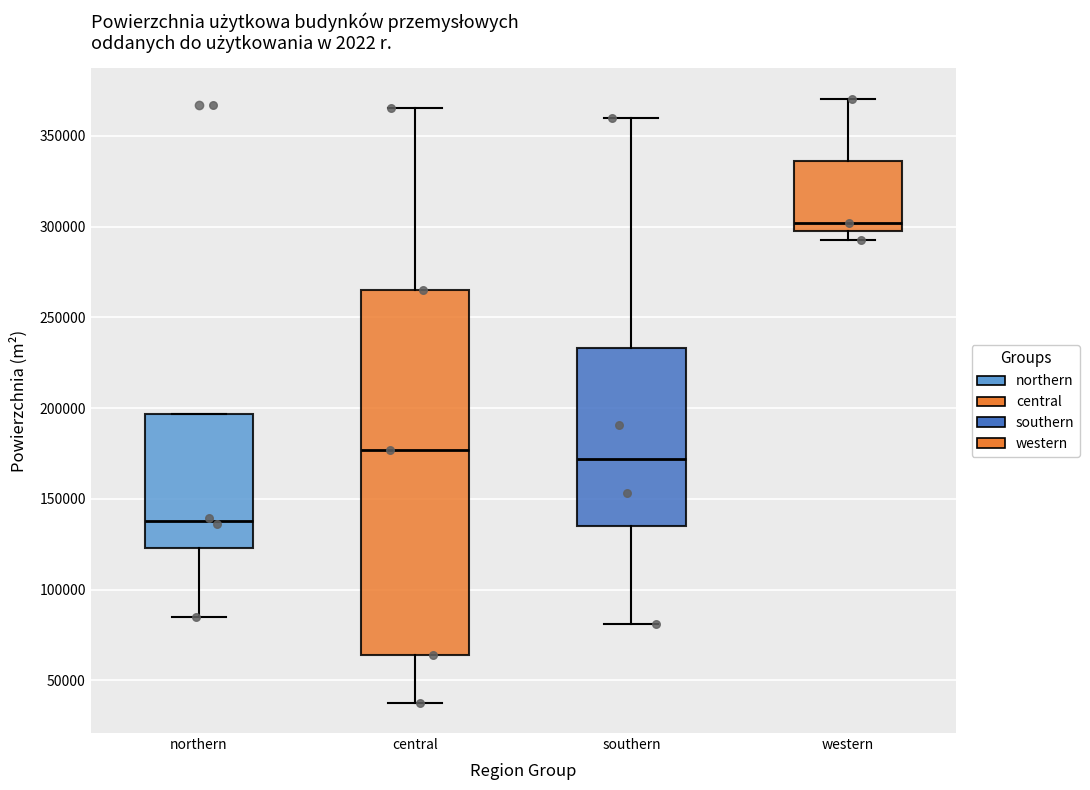

Reading left to right, transcribe this box plot: for each box, give where its median line is, the range the box spans, and where its two whiskers end, as read against the y-axis. The values are not printed on the chart, so give them approximately, as read against the axis.

northern: median 140000, box 125000 to 195000, whiskers 85000 to 195000
central: median 175000, box 65000 to 265000, whiskers 40000 to 365000
southern: median 170000, box 135000 to 235000, whiskers 80000 to 360000
western: median 300000 (just above the box's lower edge), box 300000 to 335000, whiskers 295000 to 370000